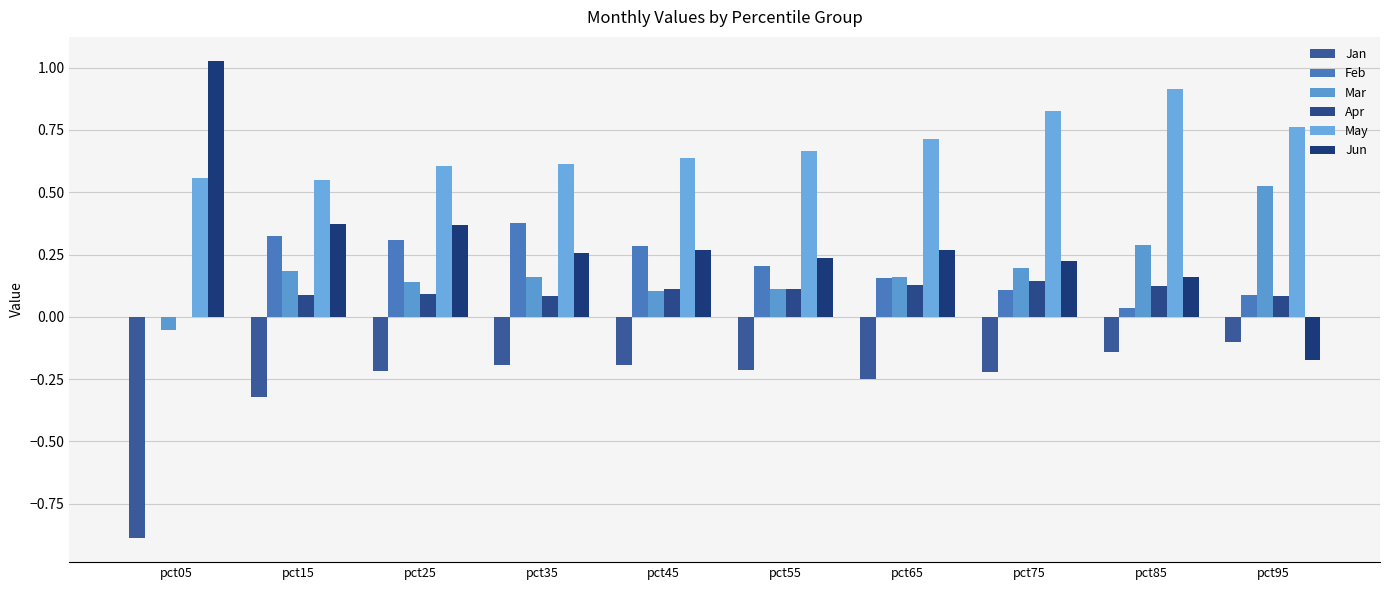

What is the difference between the second highest and minimum values in the May series?

0.3